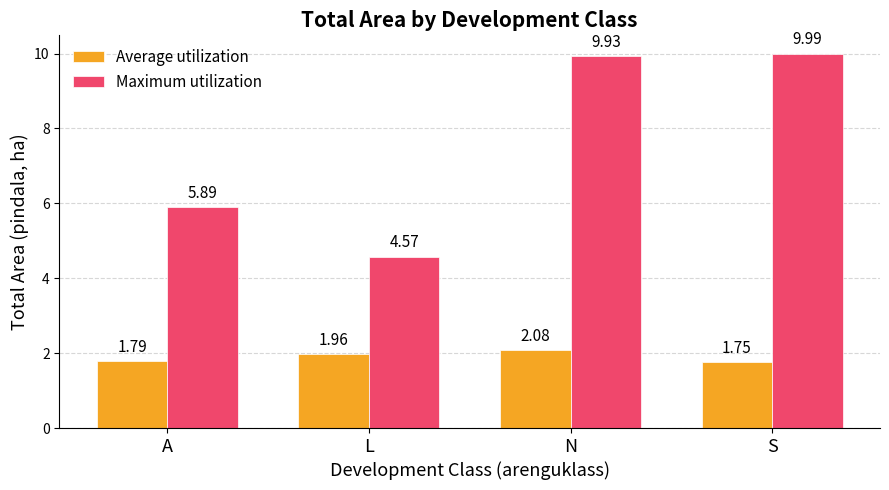

Which series has the largest range (max minus min)?

Maximum utilization